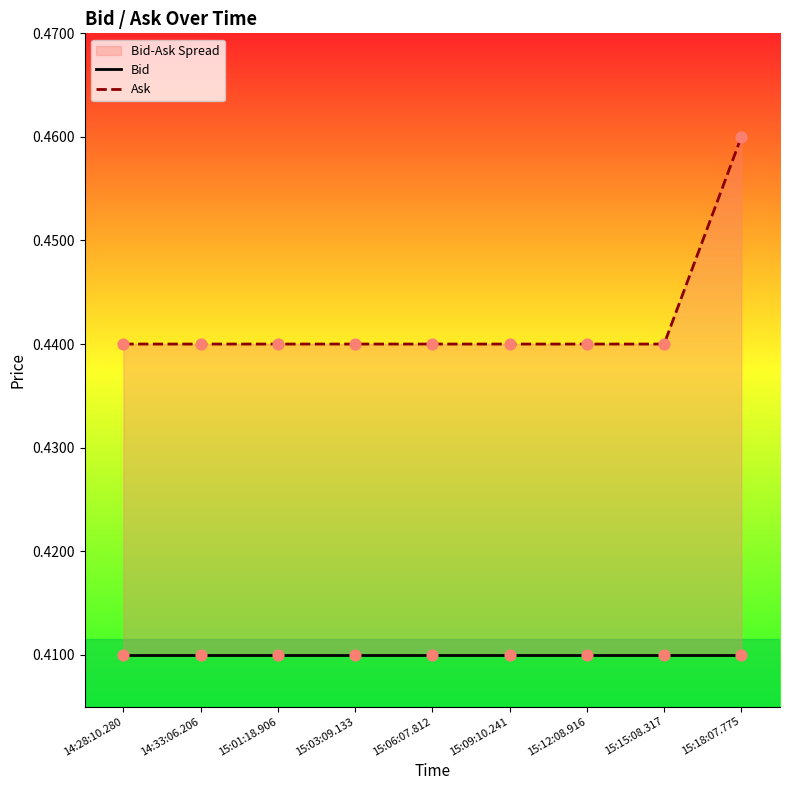

Which series reaches the maximum Y coordinate?

Ask